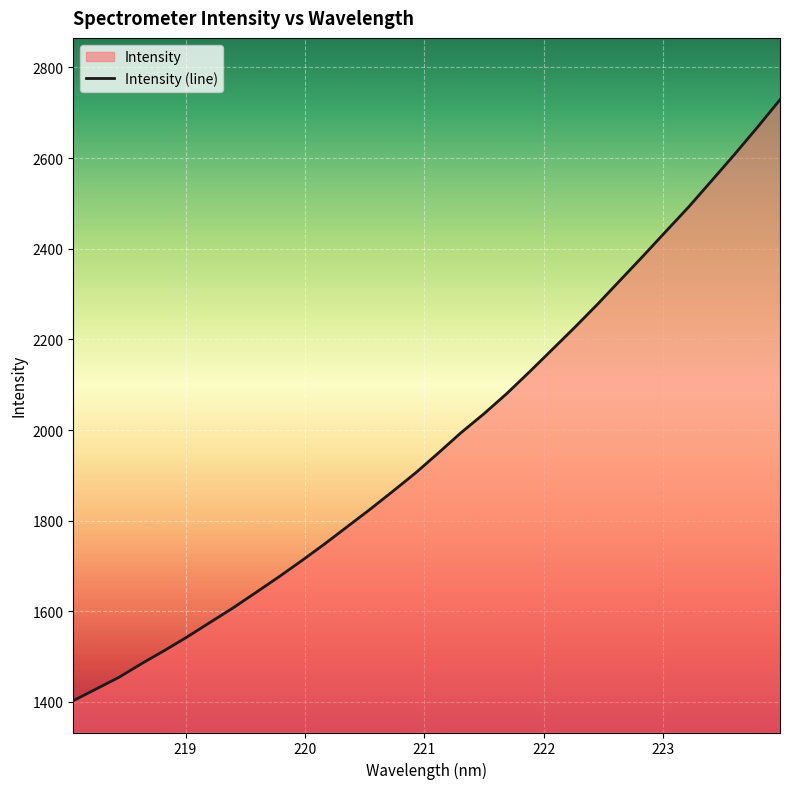

Reading right to left, what are all the values shown in this chart?

2728.8	2667.5	2607.9	2550.2	2492.8	2438.9	2384.6	2331.4	2278.2	2227.2	2177.6	2128.3	2080.2	2035.7	1994.2	1949.2	1905.2	1864.6	1824.8	1786.4	1748.1	1711.3	1675.7	1641.4	1607.5	1575.7	1543.8	1513.6	1484.8	1454.3	1428.5	1402.8